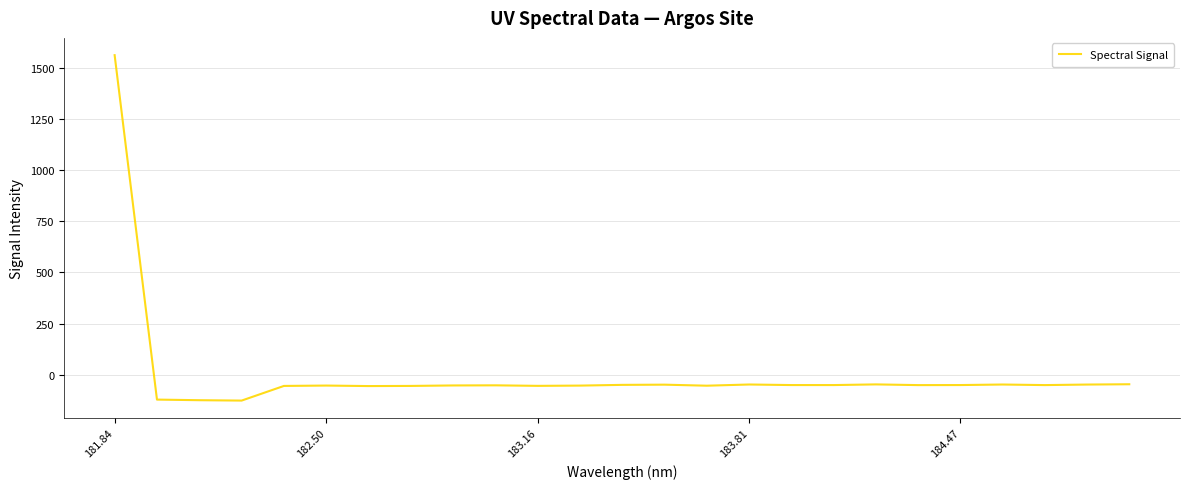

What is the minimum value shown in the chart?

-126.2